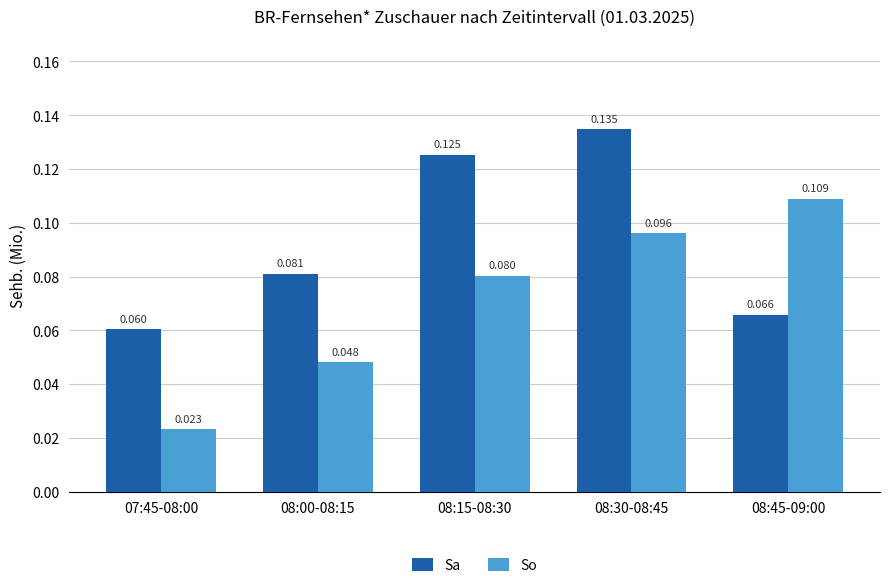

Rank the series at 08:45-09:00 from lowest to highest value.

Sa, So